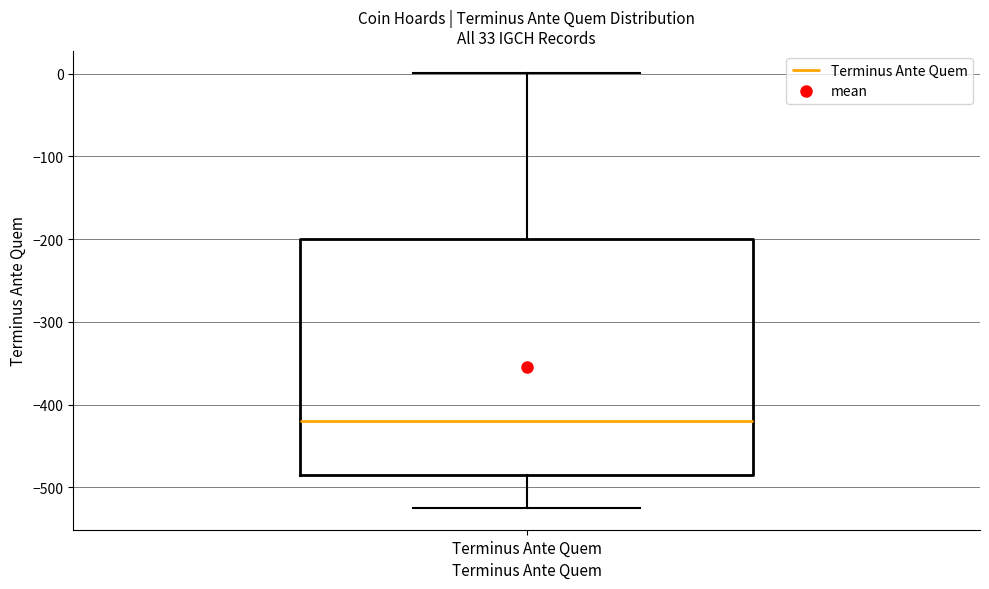

Where does the median line of the box for Terminus Ante Quem sit on the y-axis? The values are not printed on the chart, so give them approximately, as read against the axis.

-420